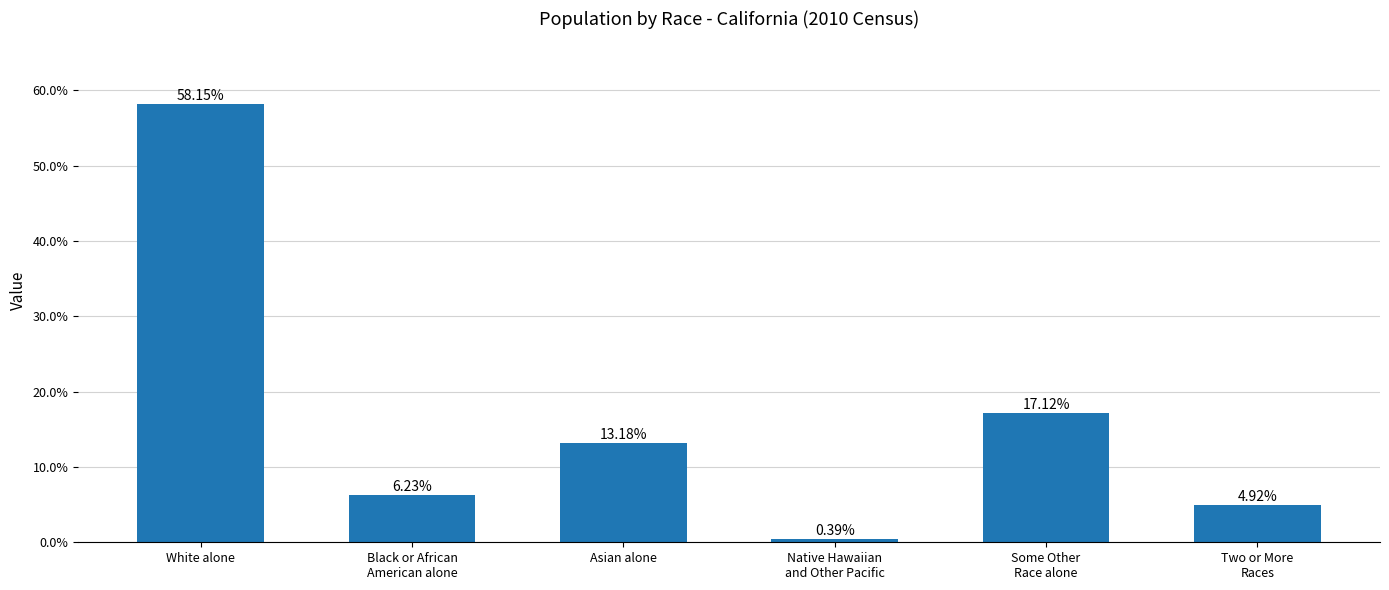

What is the average value?

0.2